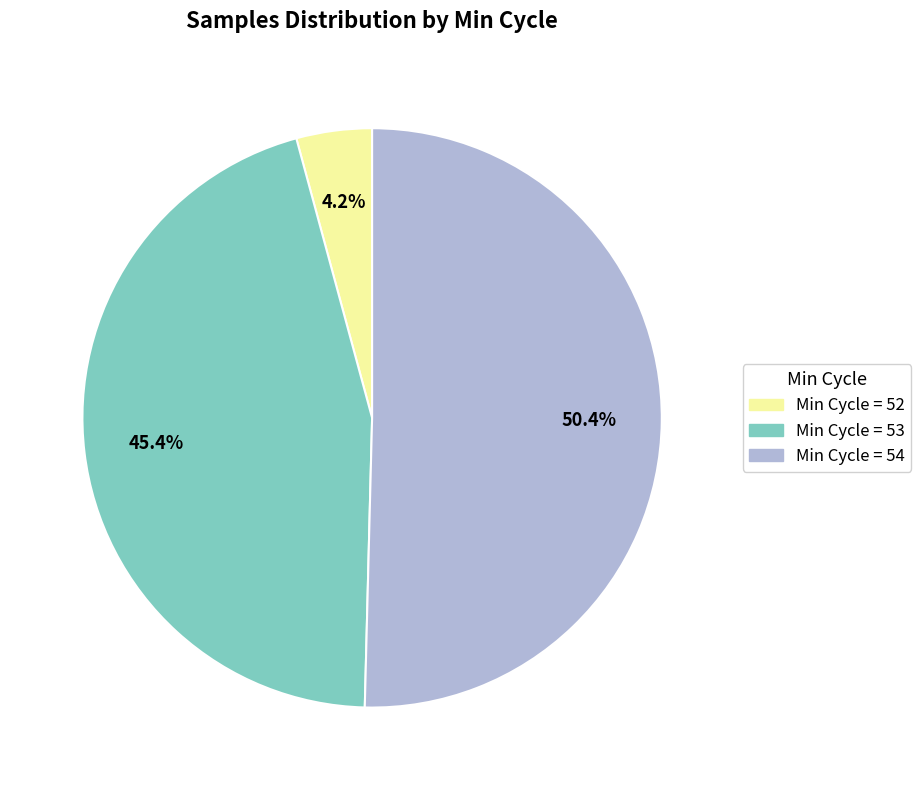

Is there a majority slice in this chart?

Yes